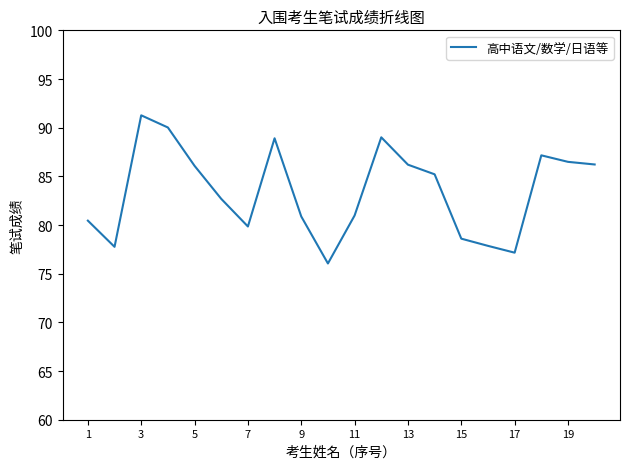

What is the maximum value shown in the chart?

91.3